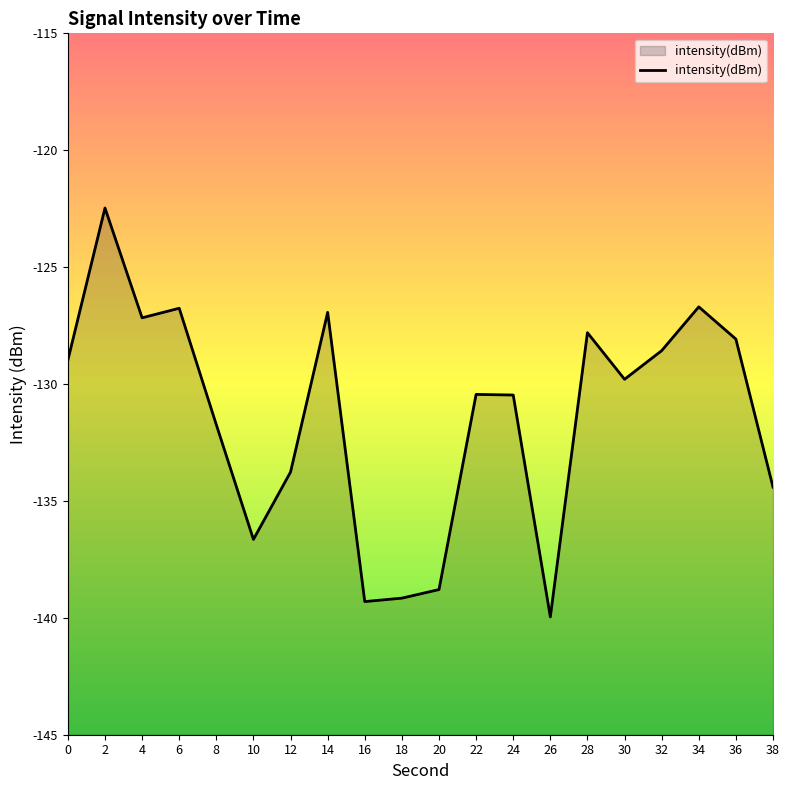

What is the value of the 15th point from the left?

-127.8